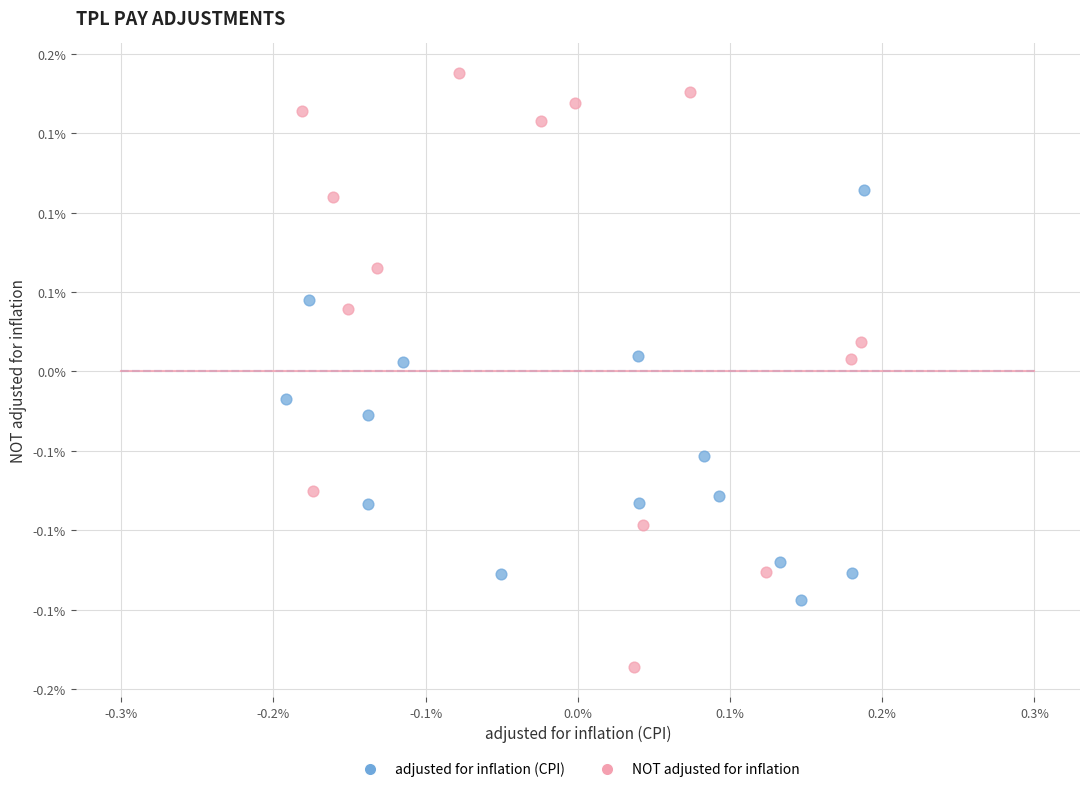

Which series contains the lowest Y value?

NOT adjusted for inflation